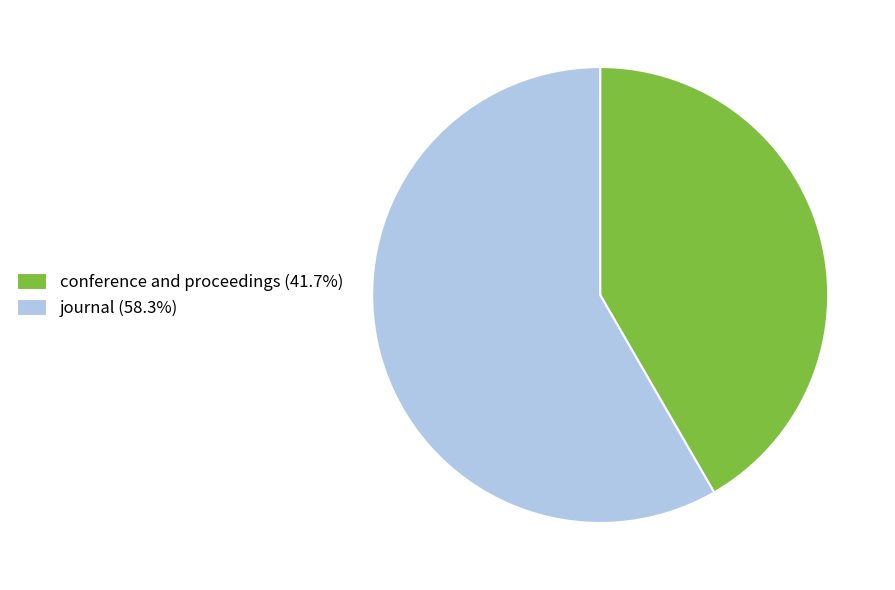

Is the sum of conference and proceedings (41.7%) and journal (58.3%) greater than half?

Yes